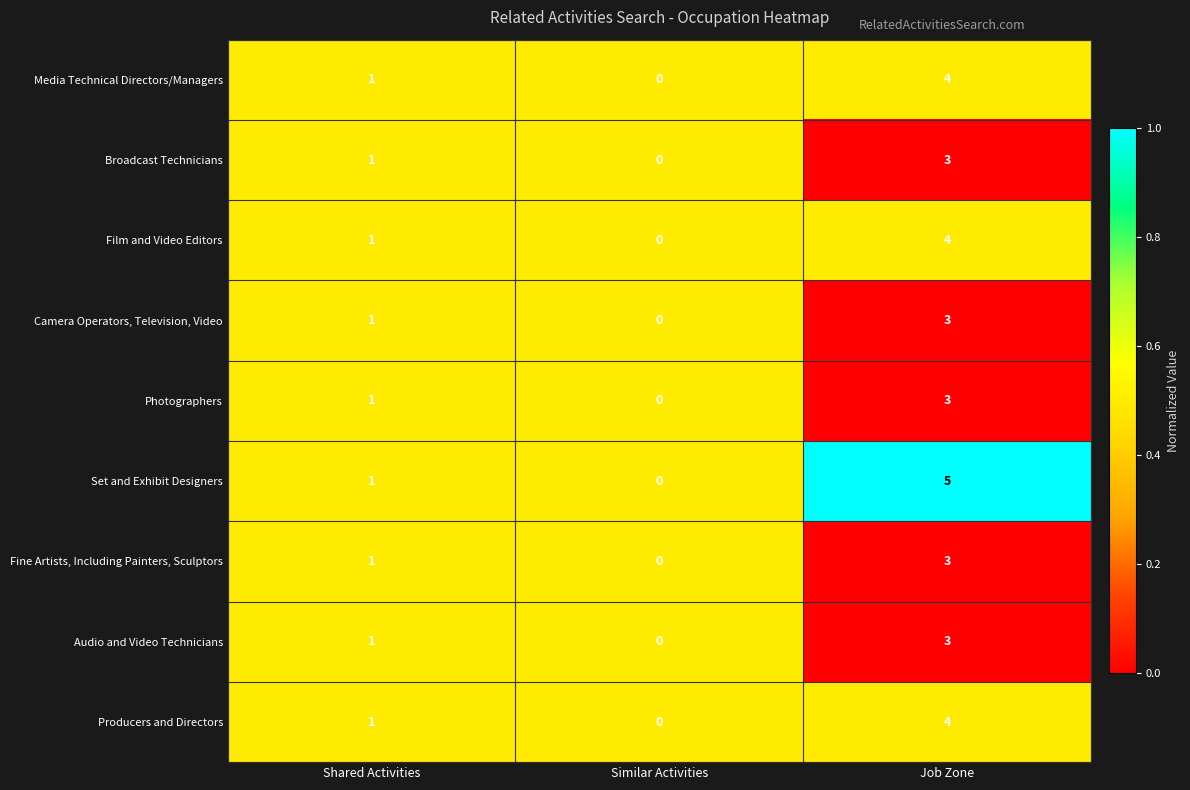

Count the Media Technical Directors/Managers values in the range 0 to 4.

3